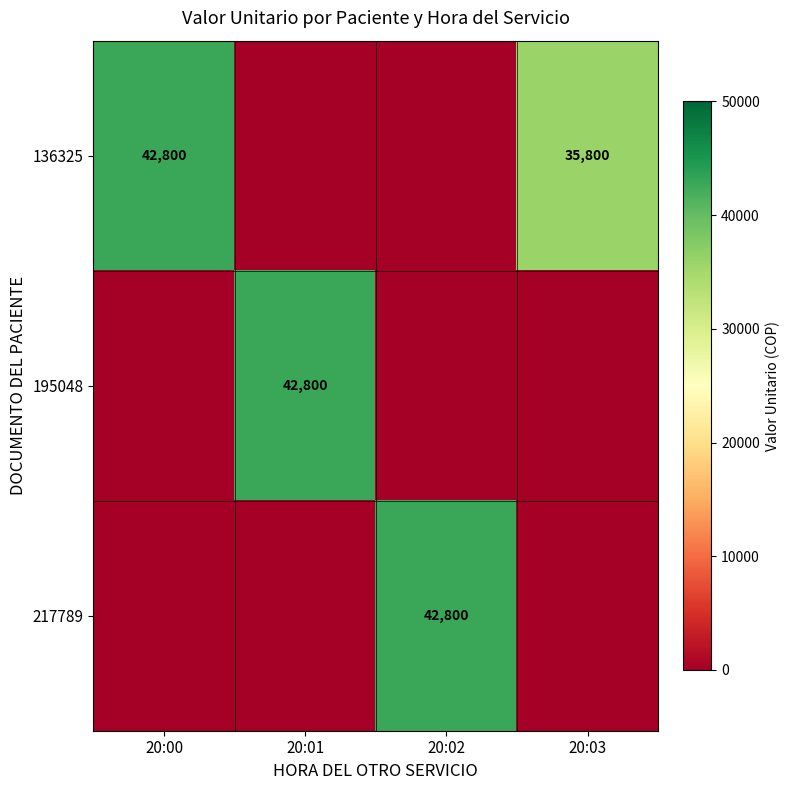

Which category has the lowest value across all series?

20:01